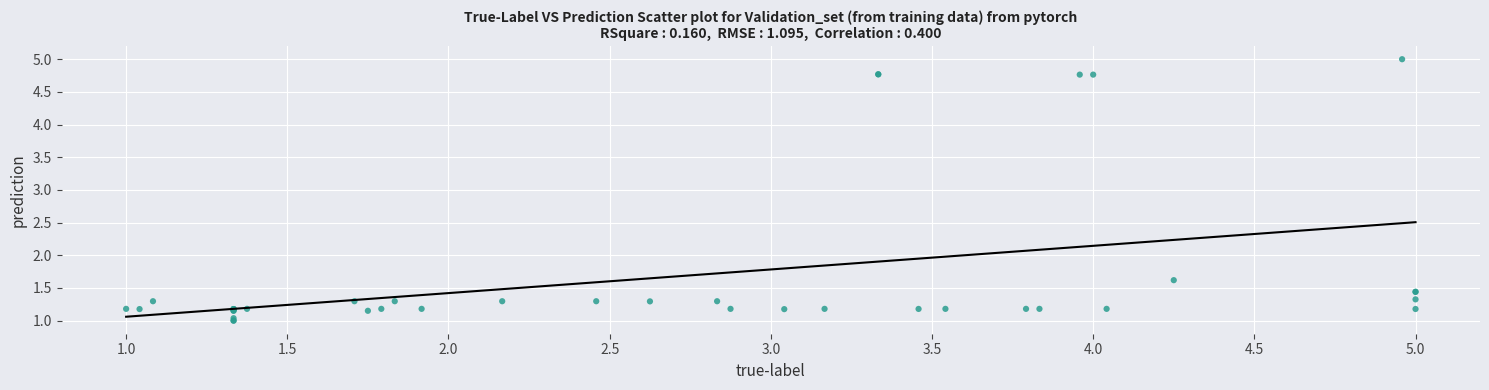

What Y value in the scatter plot is closest to 3?

1.6